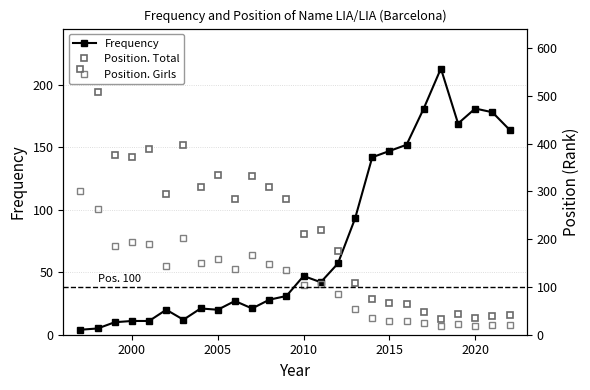

Is it true that Position. Total equals 76 at 2010?

False